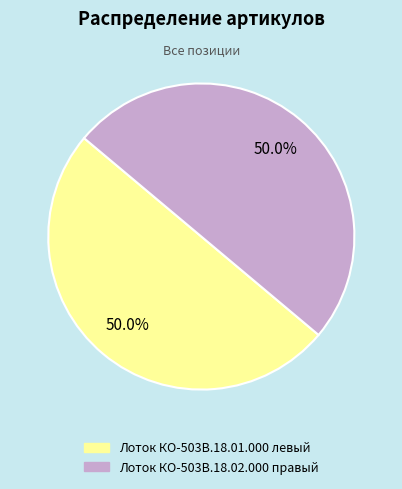

True or false: Лоток КО-503В.18.02.000 правый accounts for 50% of the total.

True